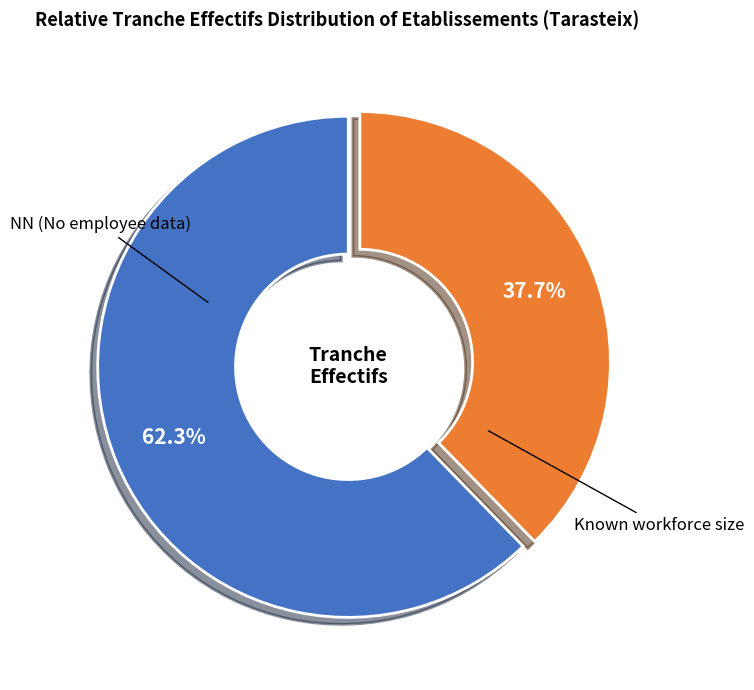

Does any single category account for the majority?

Yes